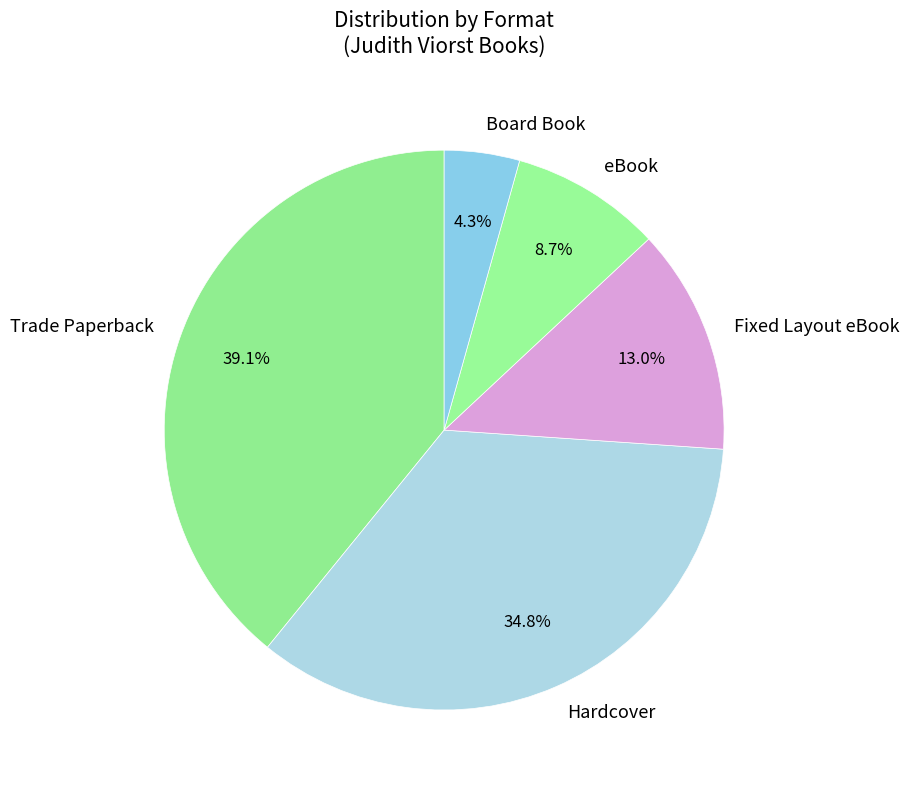

What is the largest slice in the pie chart?

Trade Paperback